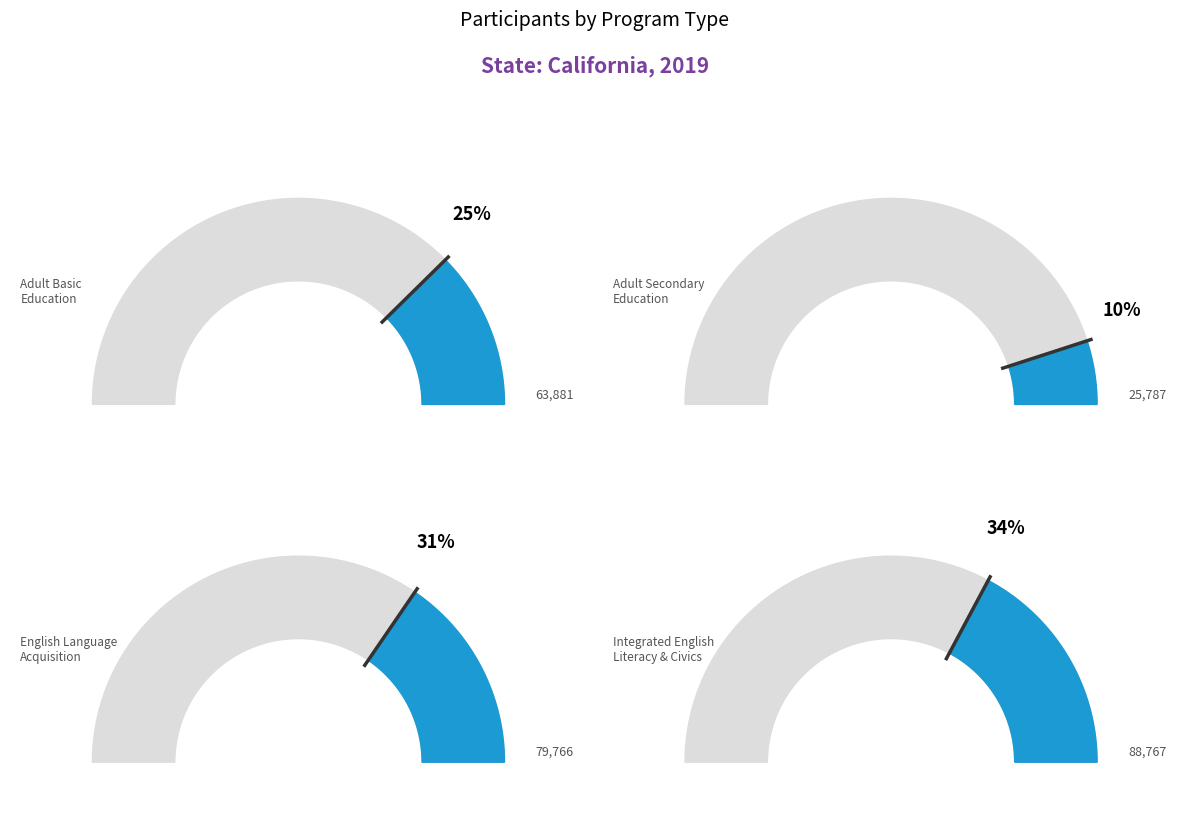

Rank the categories by value from lowest to highest.

Adult Secondary Education, Adult Basic Education, English Language Acquisition, Integrated English Literacy and Civics Education